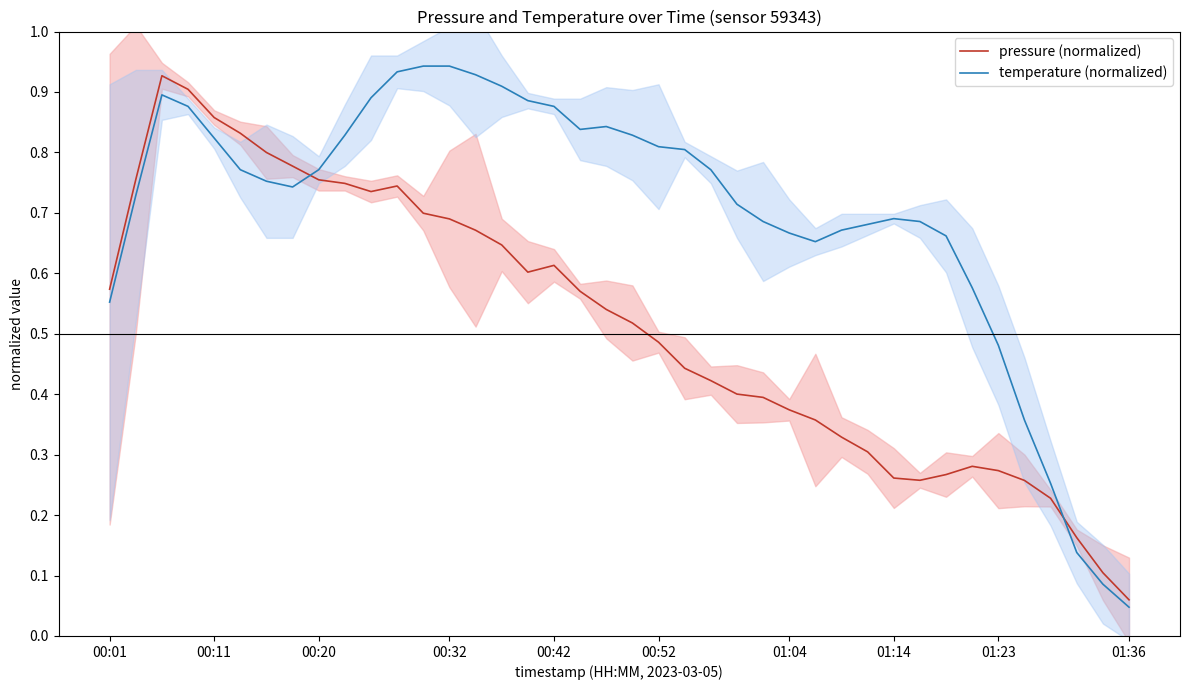

True or false: temperature (normalized) and pressure (normalized) intersect in this chart.

True